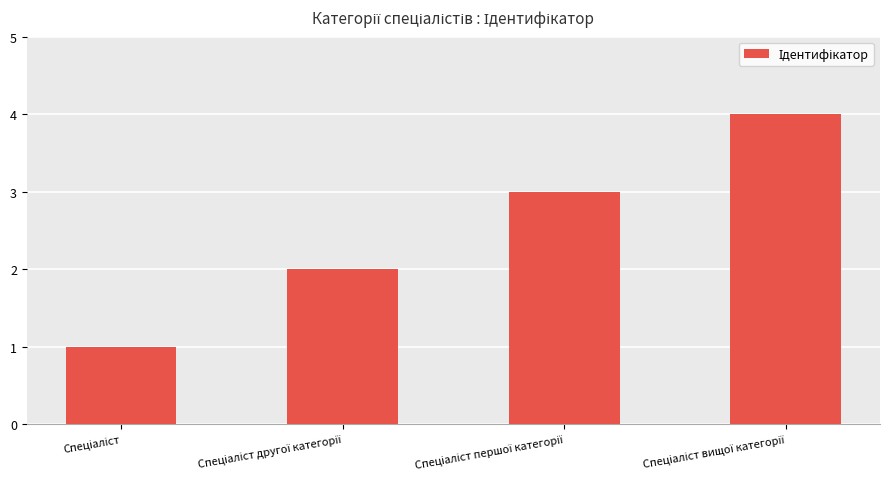

What is the greatest value displayed?

4